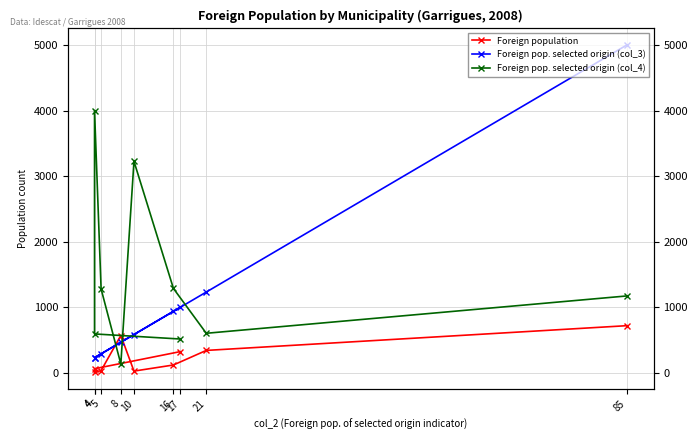

At 4, list the series in order from largest to smallest.

Foreign pop. selected origin (col_4), Foreign pop. selected origin (col_3), Foreign population